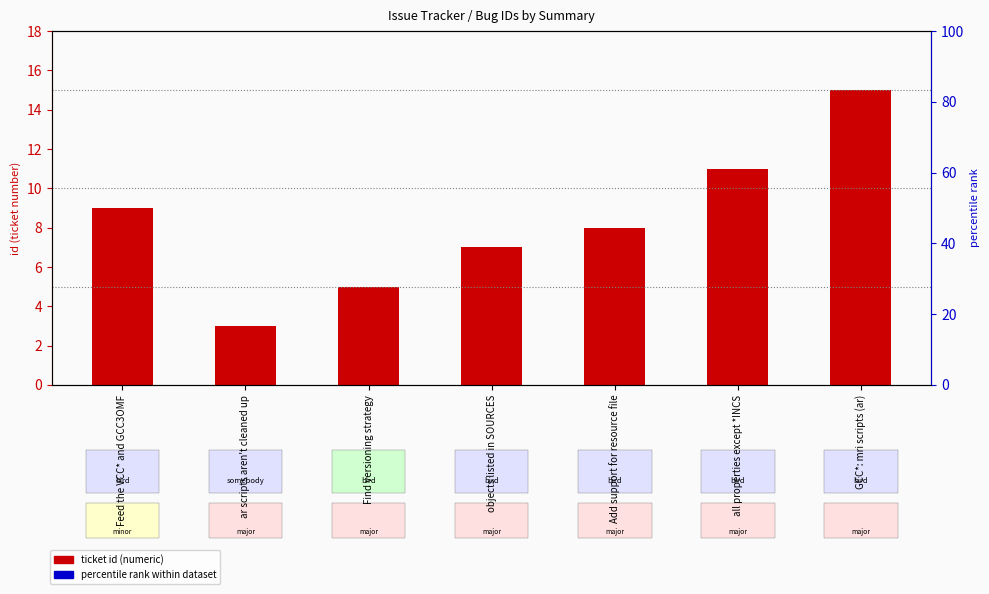

Count the values in the range 5 to 11.

5